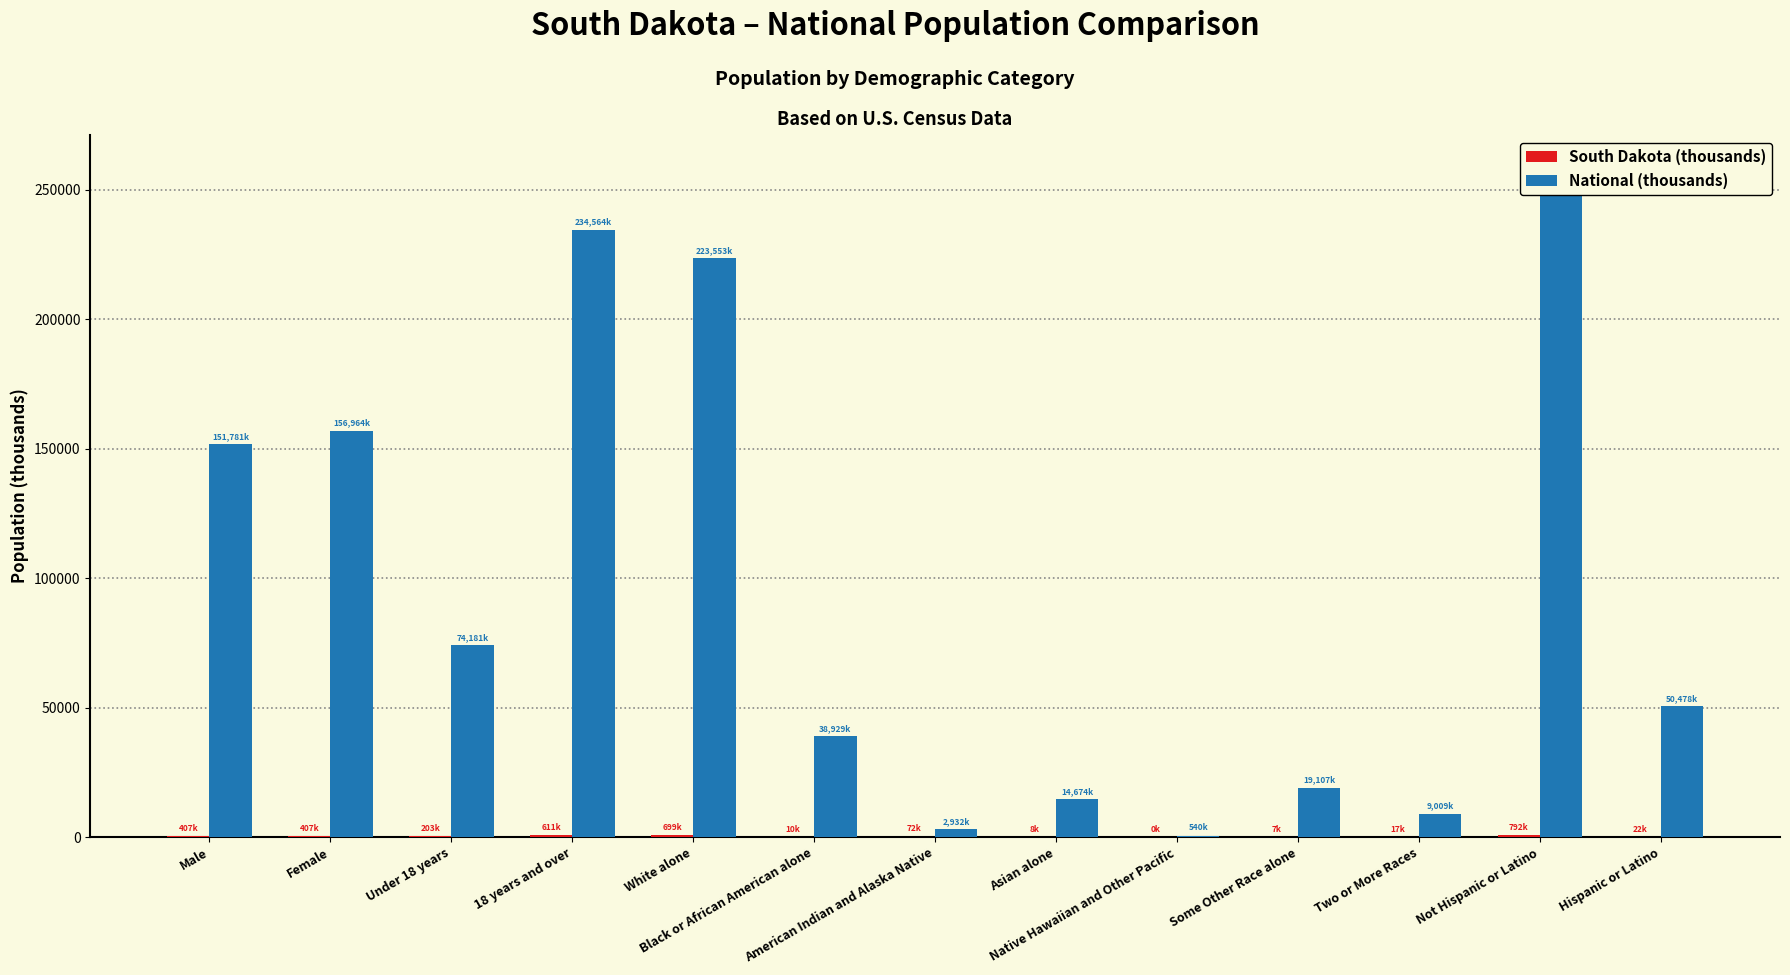

What is the sum of the South Dakota (thousands) values at Asian alone and Two or More Races?

24.9